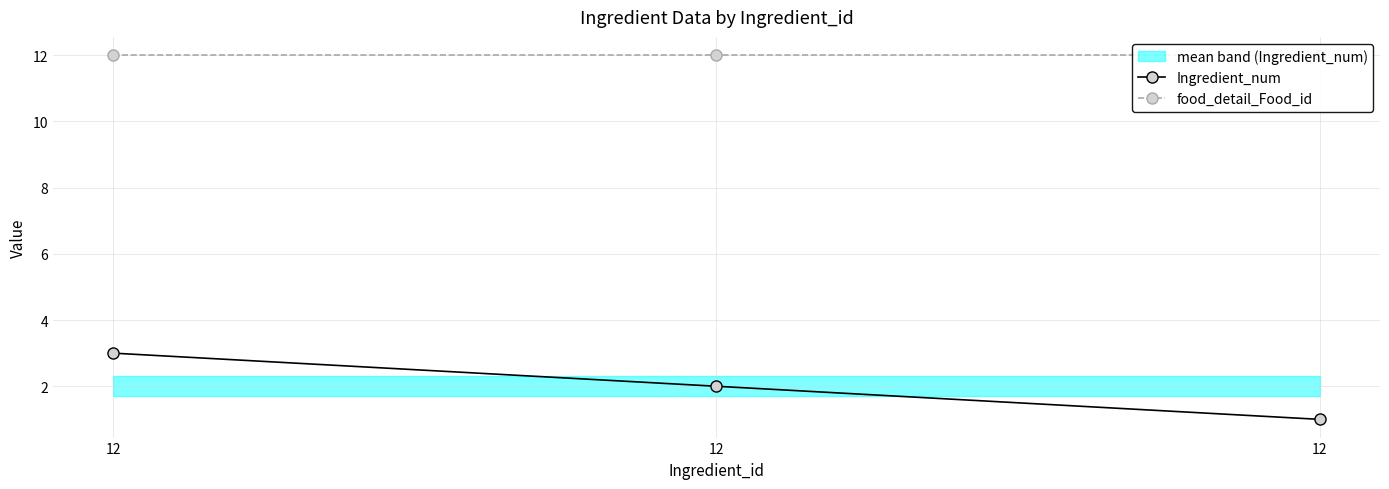

Is it true that food_detail_Food_id equals 21 at 12?

False